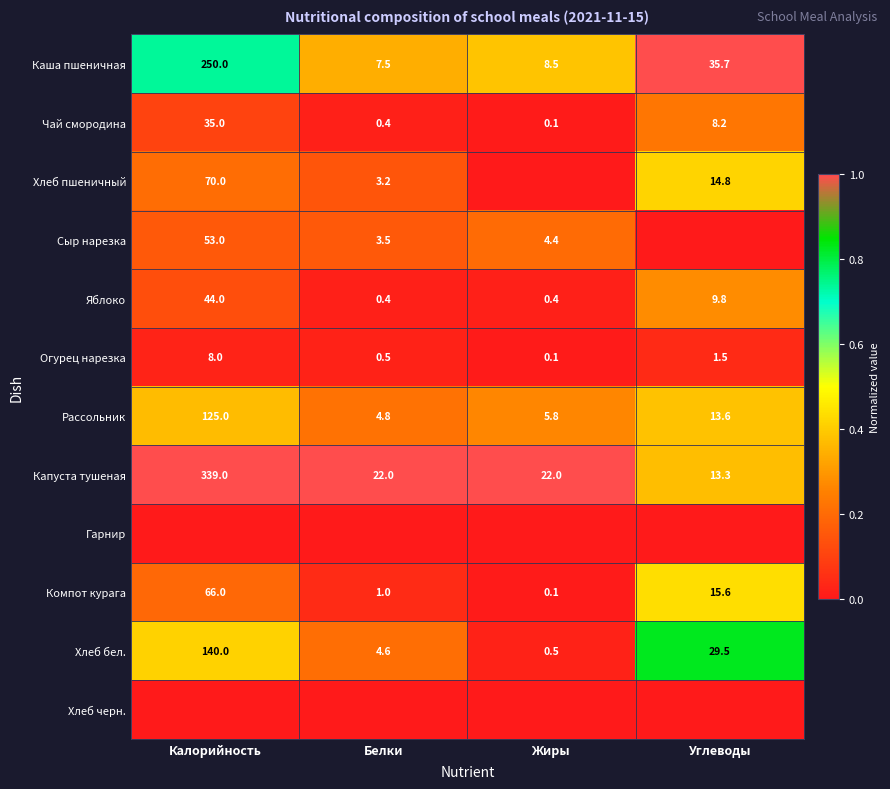

At which label does Компот курага reach its minimum?

Жиры